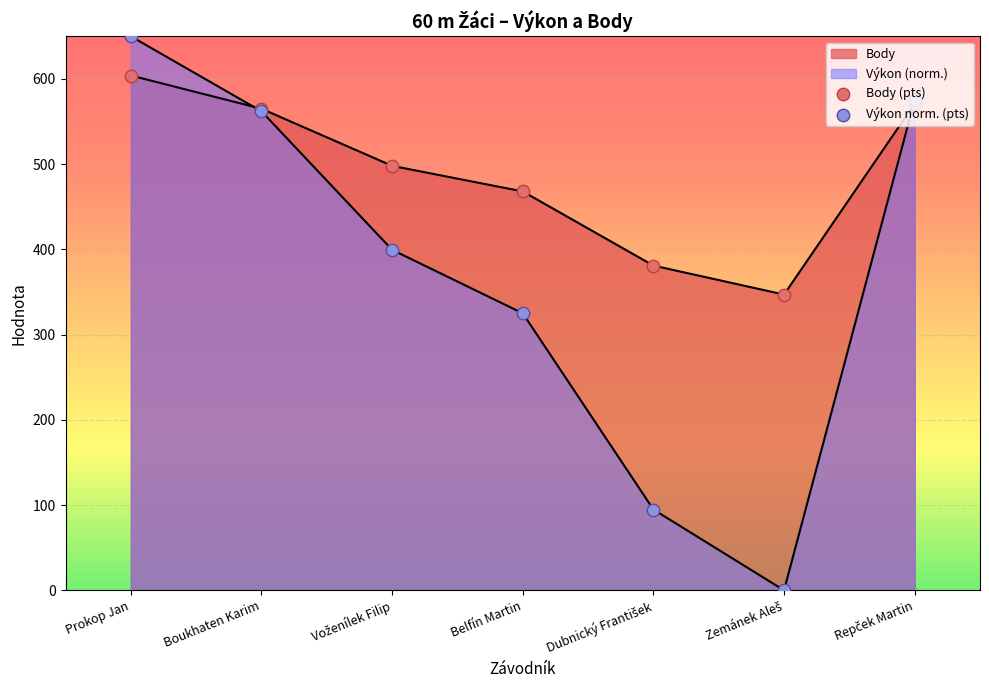

What is the total value across all series at Prokop Jan?

1254.0